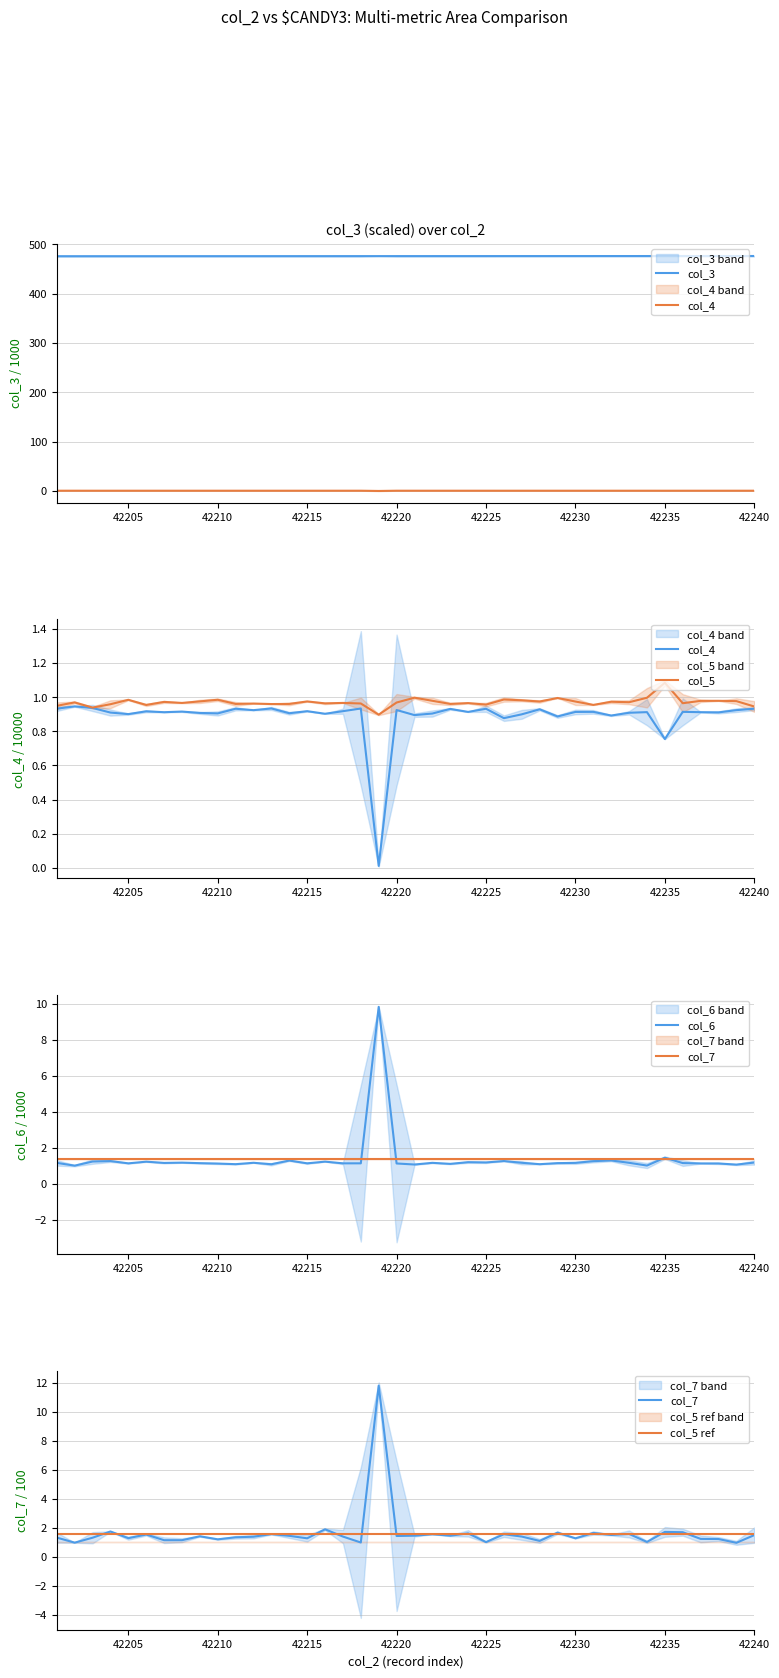

Count the number of data series in this chart.

6